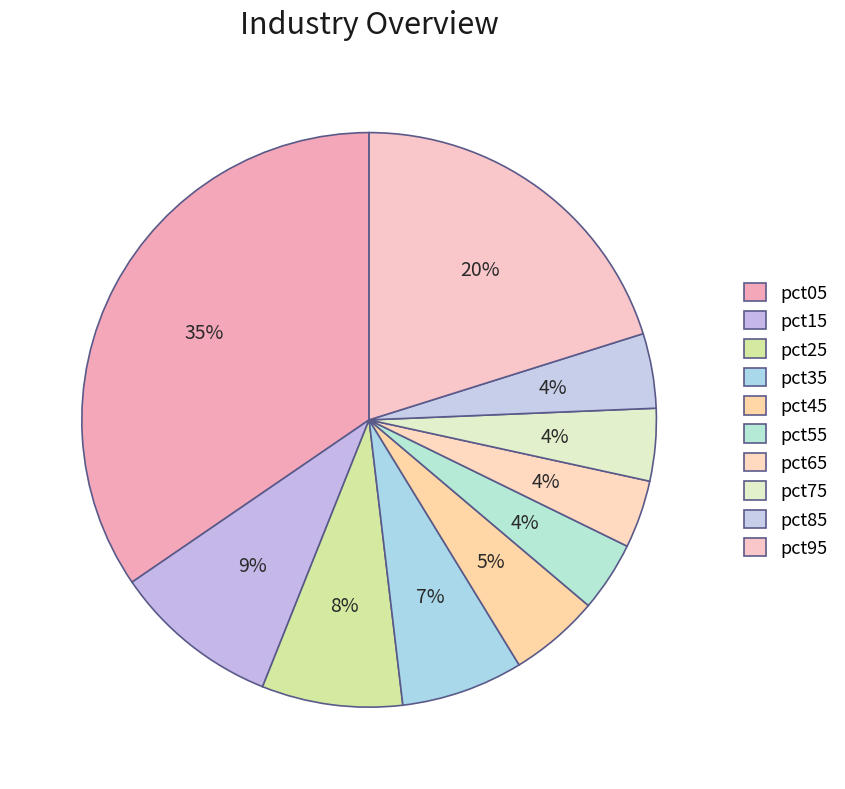

Does any single category account for the majority?

No